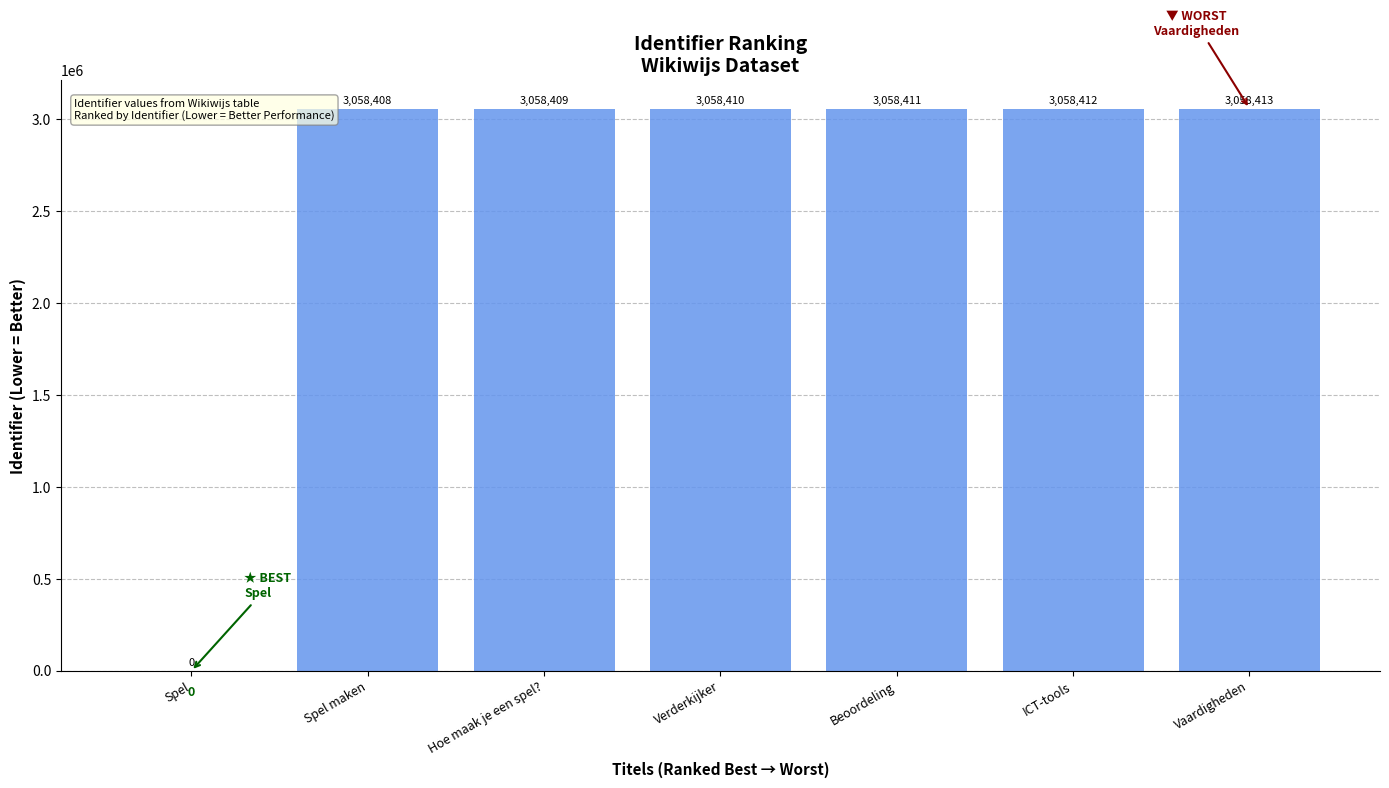

What is the sum of the values at Spel maken and ICT-tools?

6116820